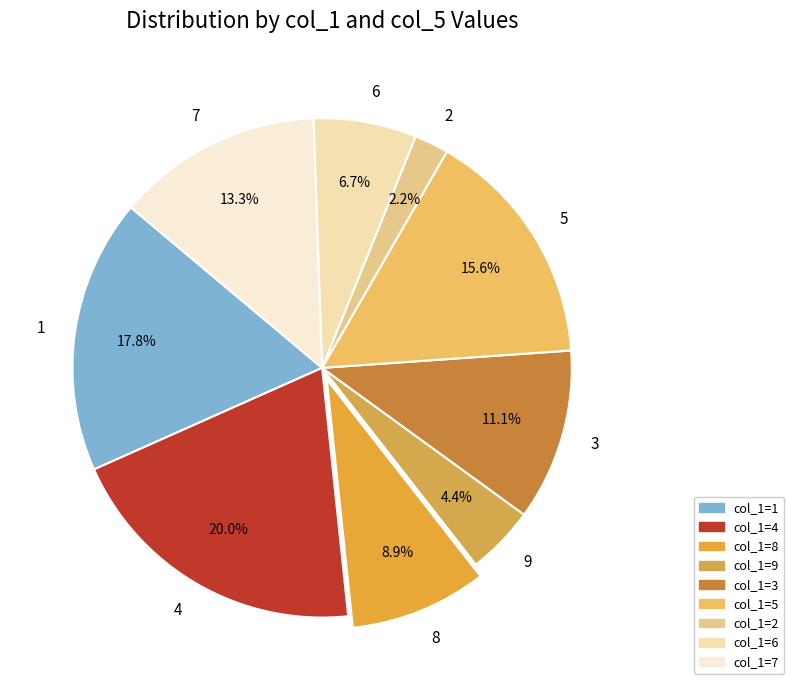

Is there any slice that represents more than half of the pie?

No